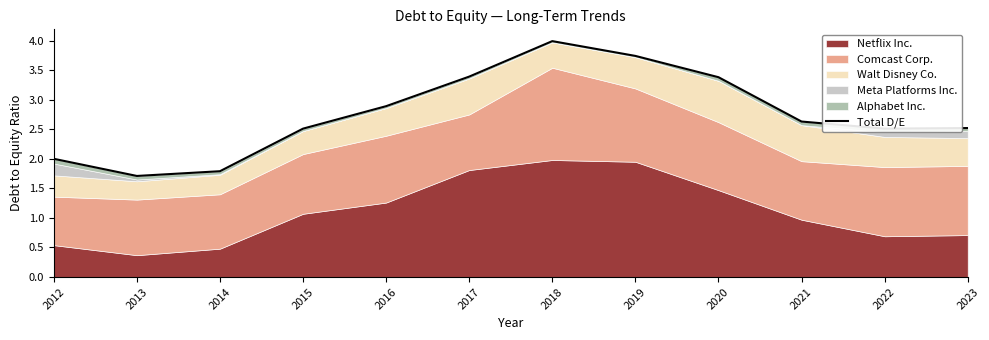

List the labels in order of value, smallest first.

2013, 2014, 2012, 2015, 2022, 2023, 2021, 2016, 2020, 2017, 2019, 2018